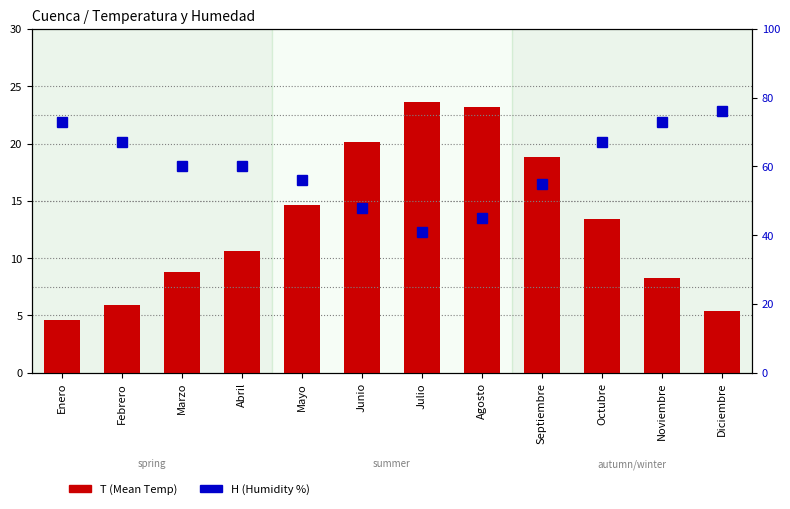

What is the total value across all series at Enero?

77.6